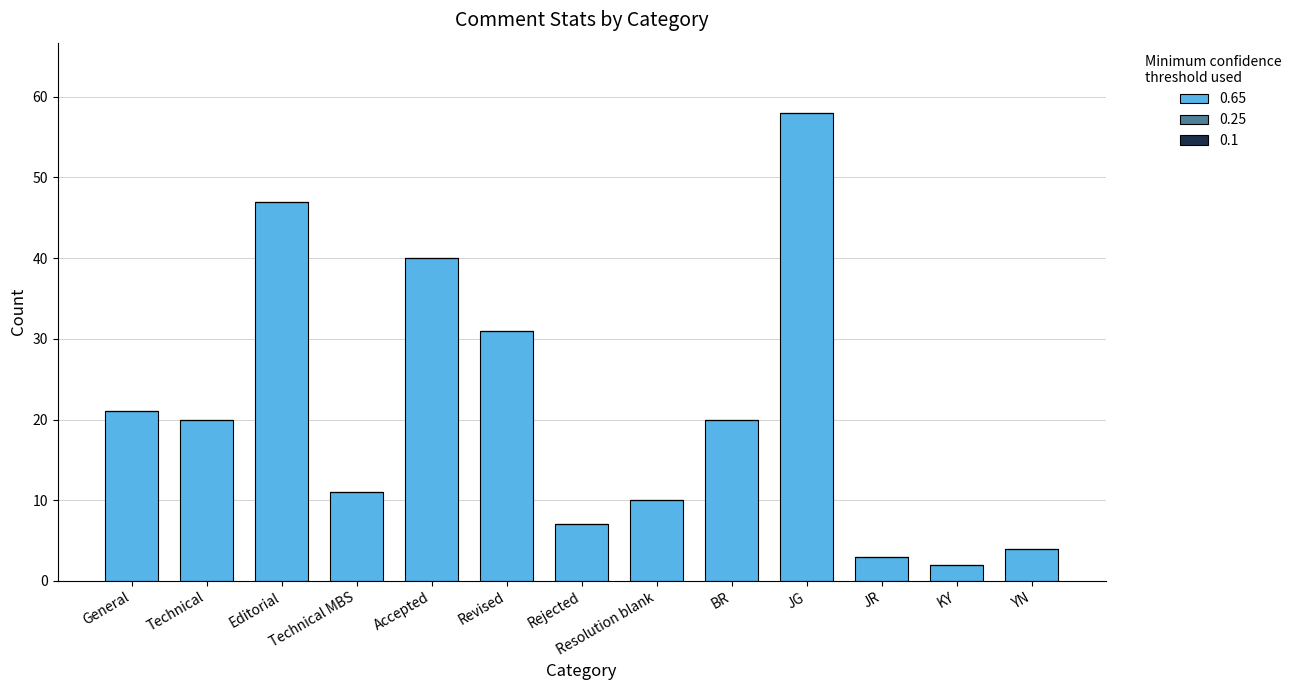

What is the label of the 9th bar from the left?

BR